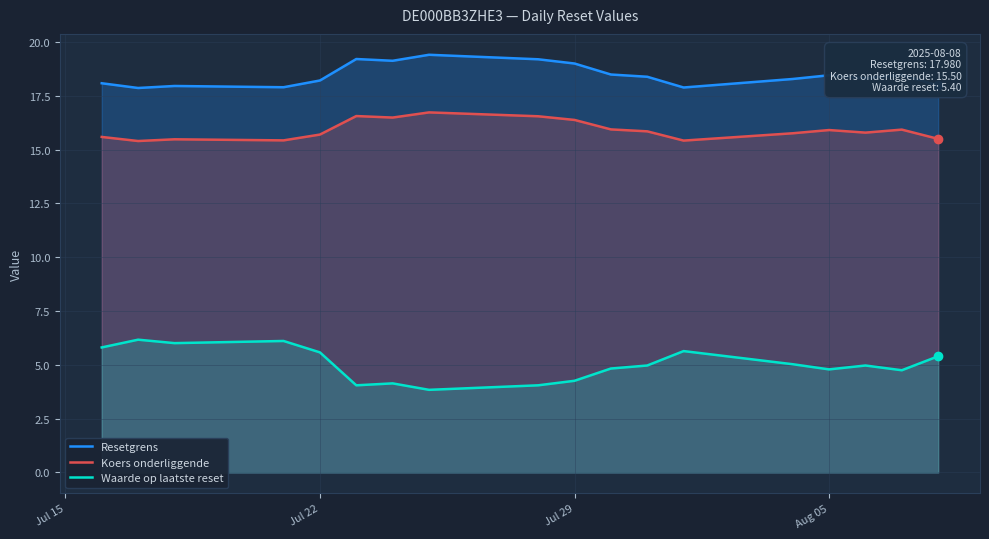

How many data points in Waarde op laatste reset are less than 4?

1